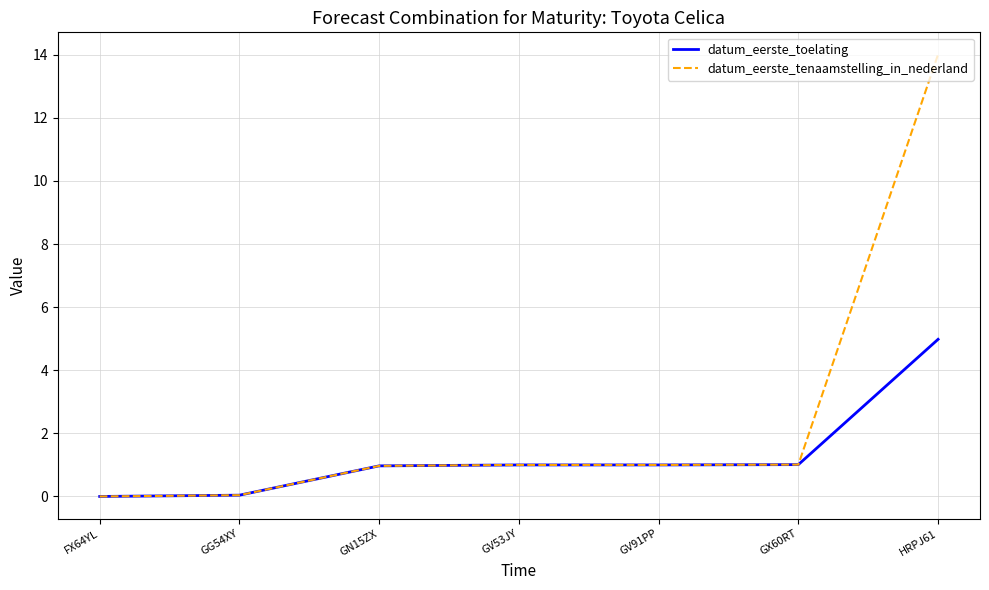

Which series has the largest total across all categories?

datum_eerste_tenaamstelling_in_nederland